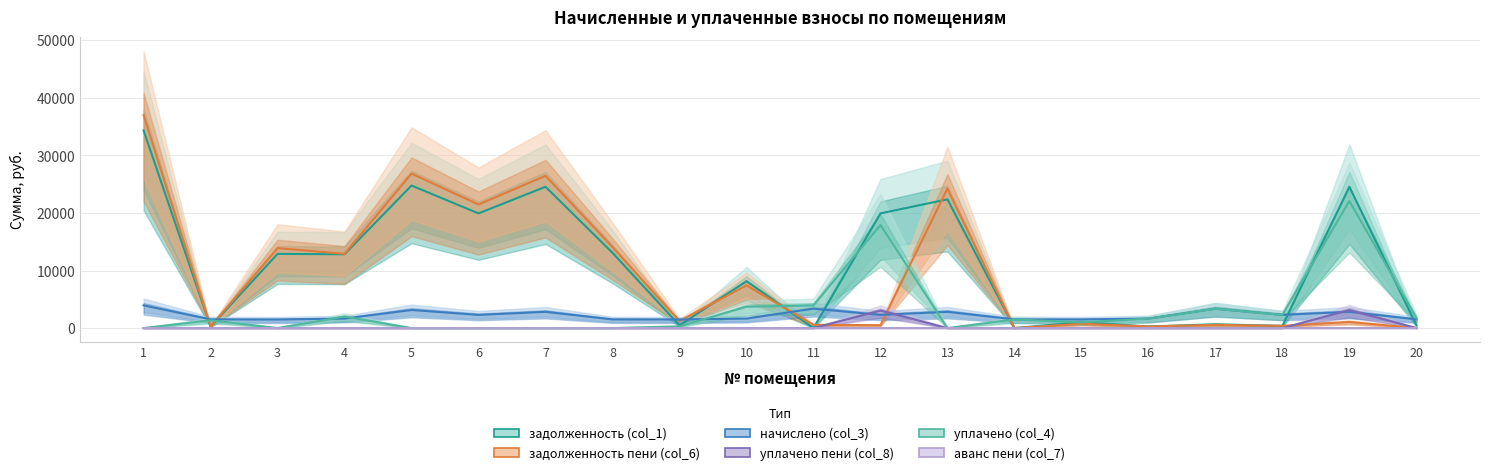

What is the spread (max minus min) of values at 5?

26847.1